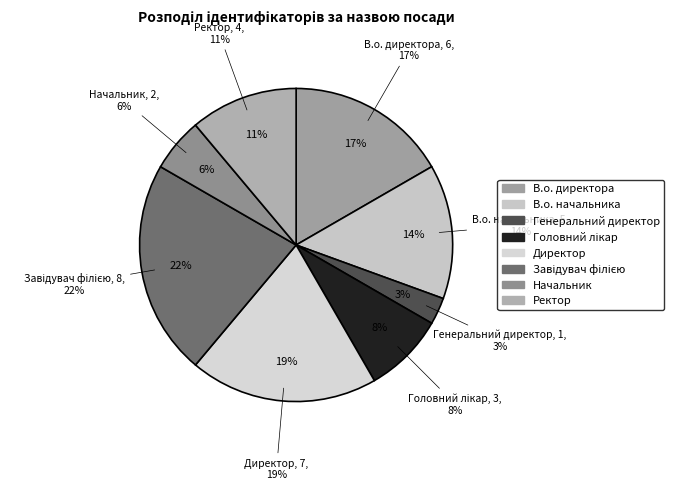

What is the largest slice in the pie chart?

Завідувач філією